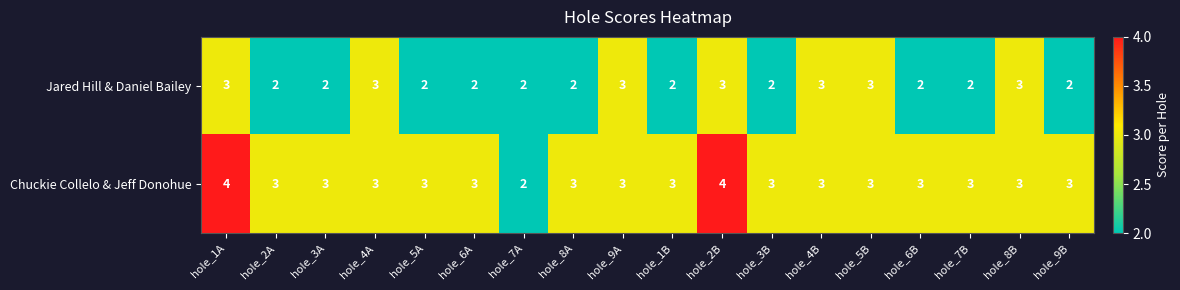

List the series in order of their overall mean, lowest first.

Jared Hill & Daniel Bailey, Chuckie Collelo & Jeff Donohue